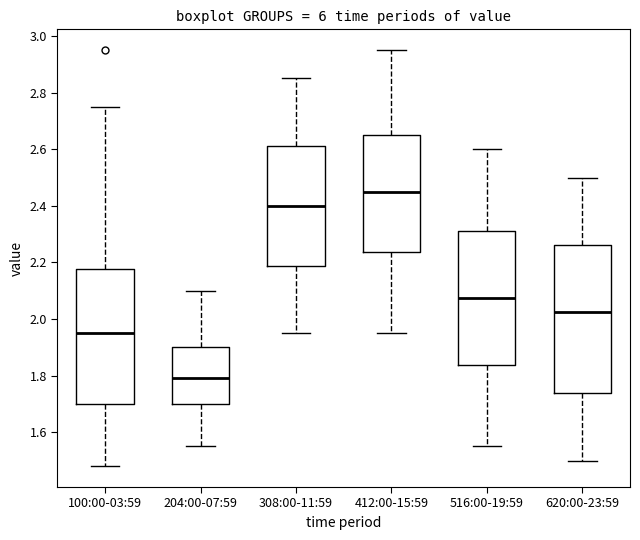

Where is the upper edge of the box for 516:00-19:59 on the y-axis? The values are not printed on the chart, so give them approximately, as read against the axis.

2.32